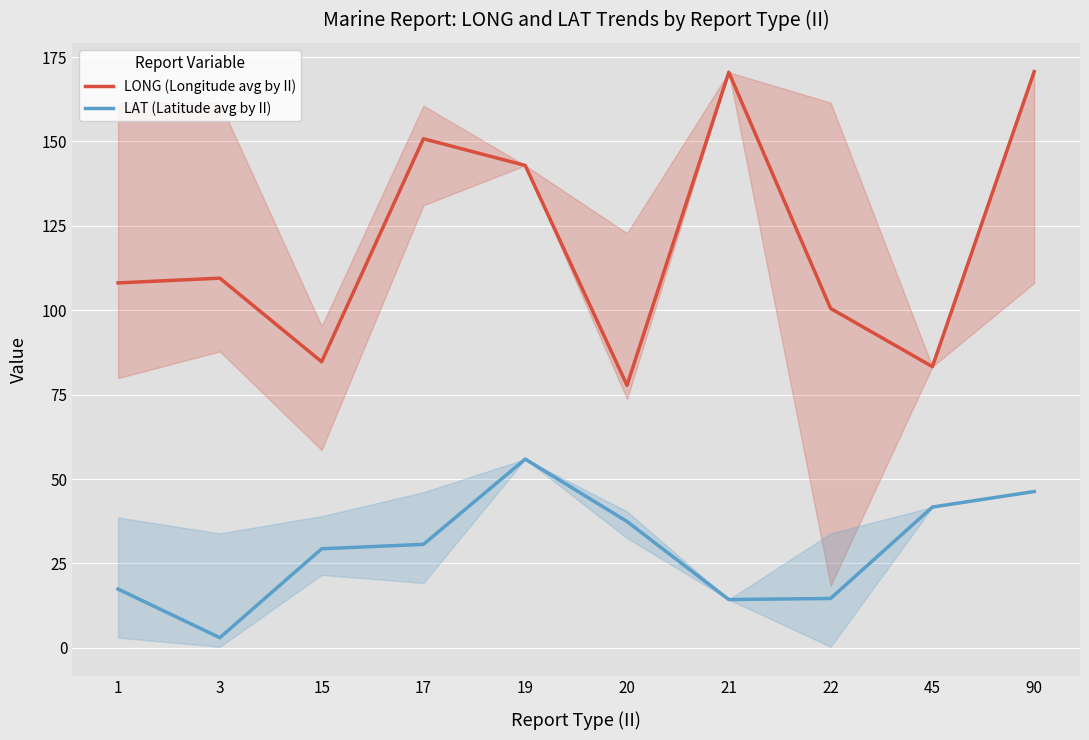

How many lines are shown in the chart?

2